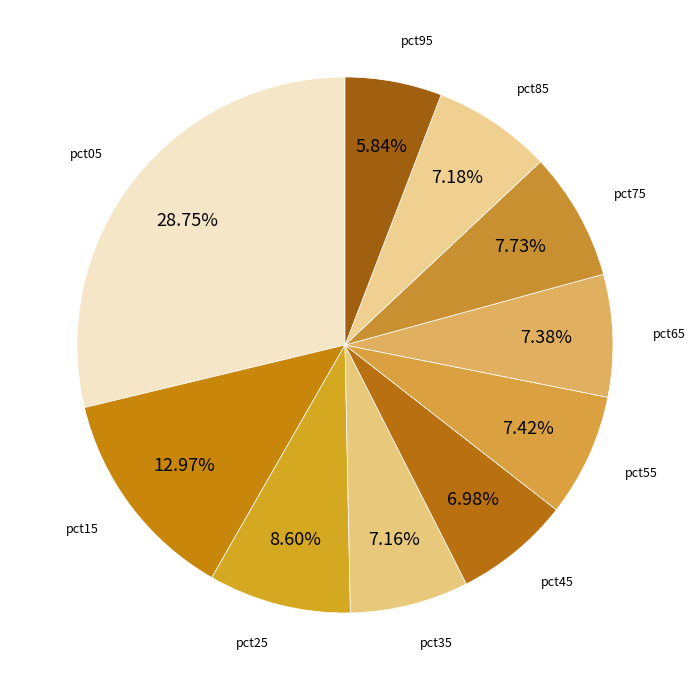

What percentage do pct35 and pct25 together represent?

15.8%